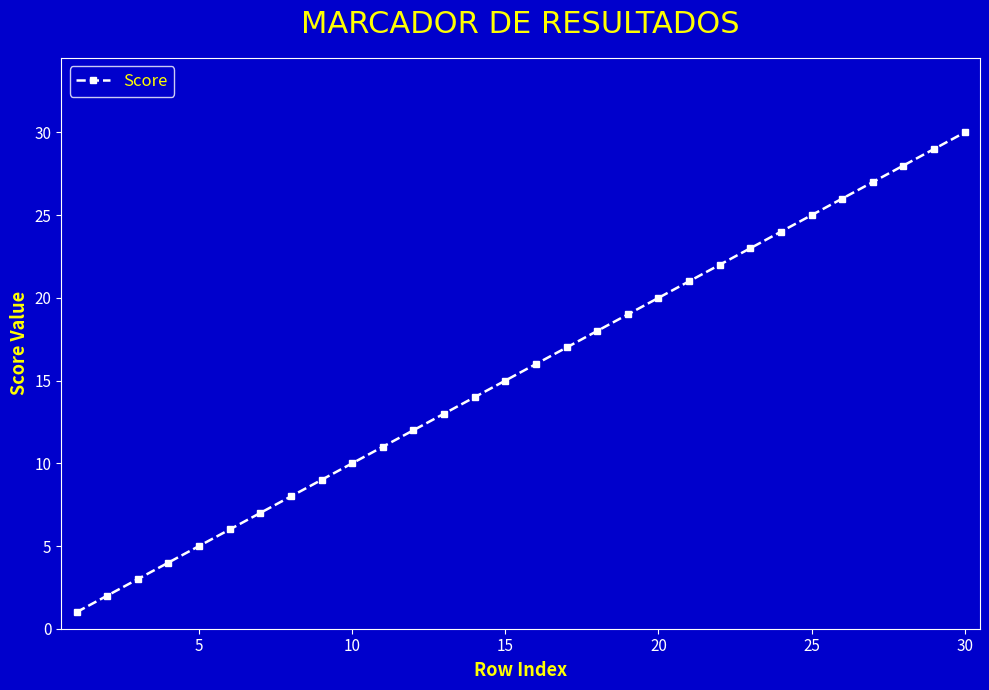

What is the difference between the maximum and second lowest values?

28